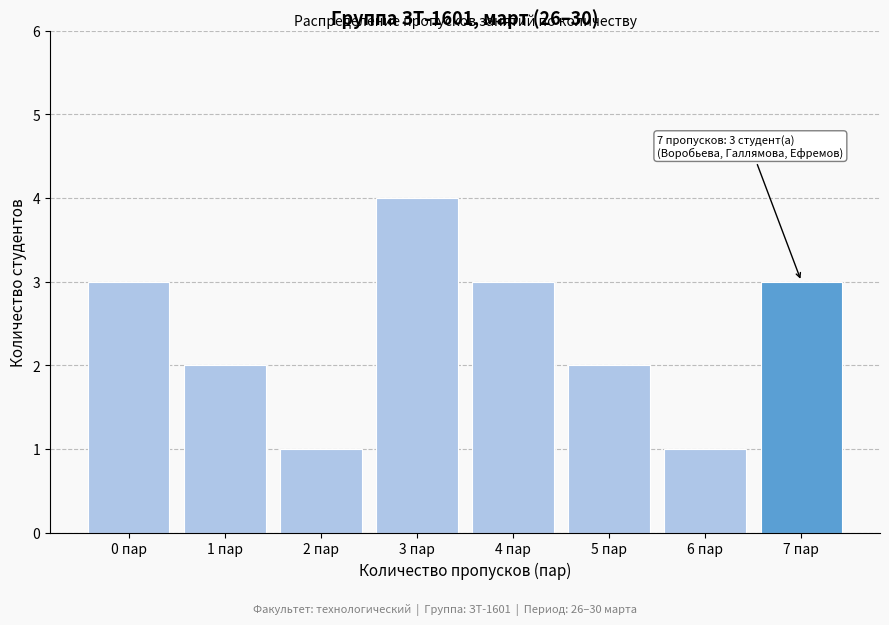

Reading right to left, list all the values displayed in this chart.

3	1	2	3	4	1	2	3